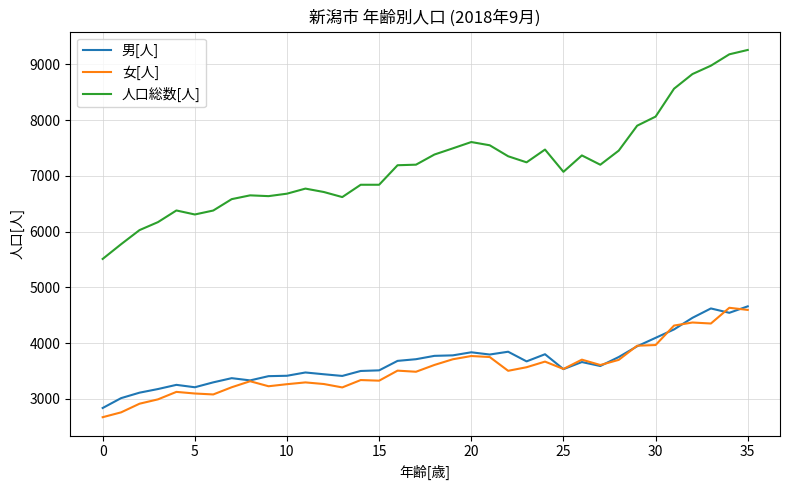

True or false: 女[人] and 人口総数[人] cross at least once.

False